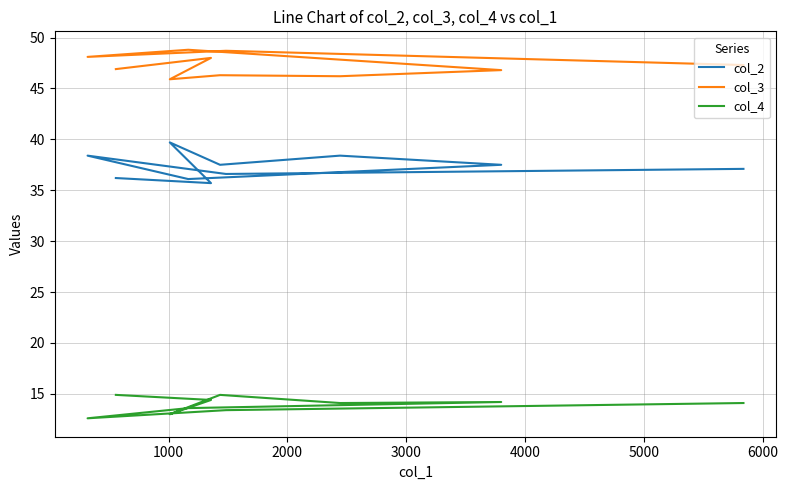

True or false: col_4 has a value of 3.1 at 3000.

False